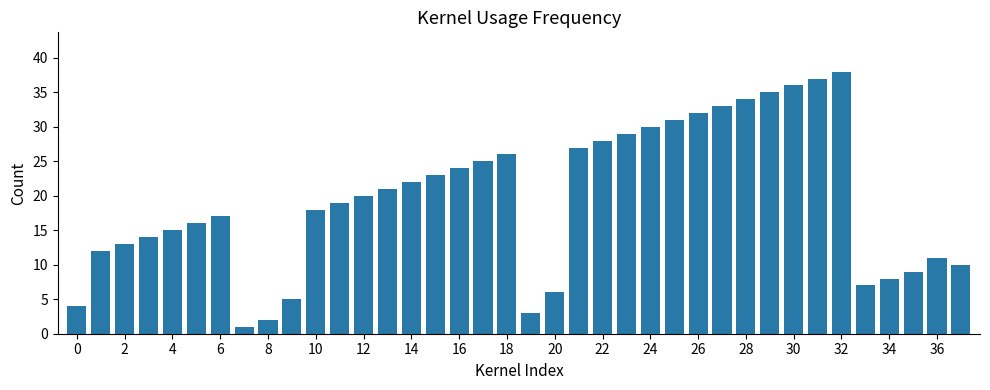

What is the difference between the maximum and minimum values?

37